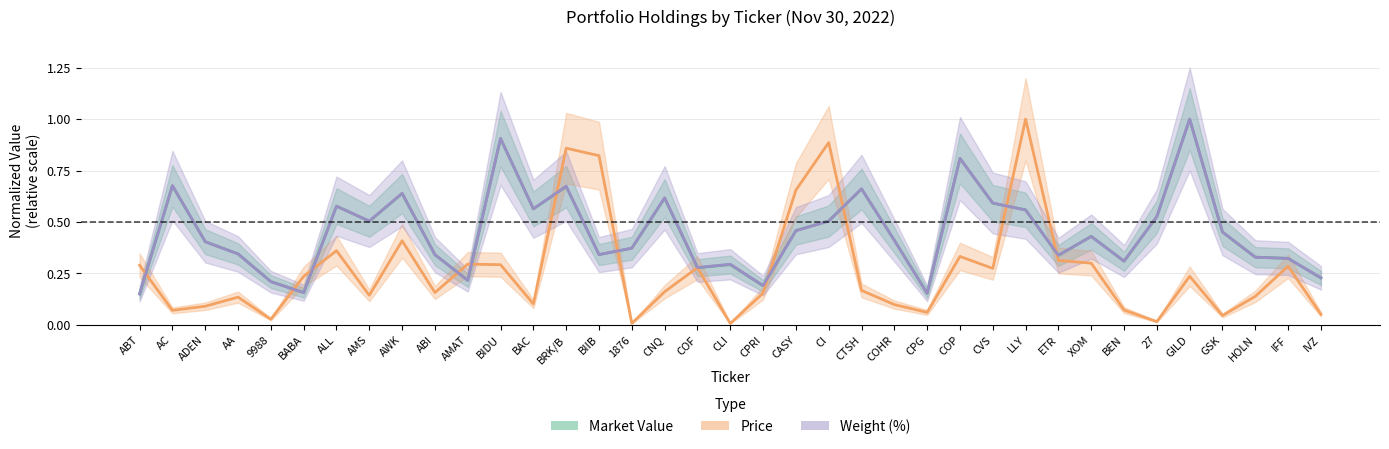

What is the sum of all Weight values?

16.5